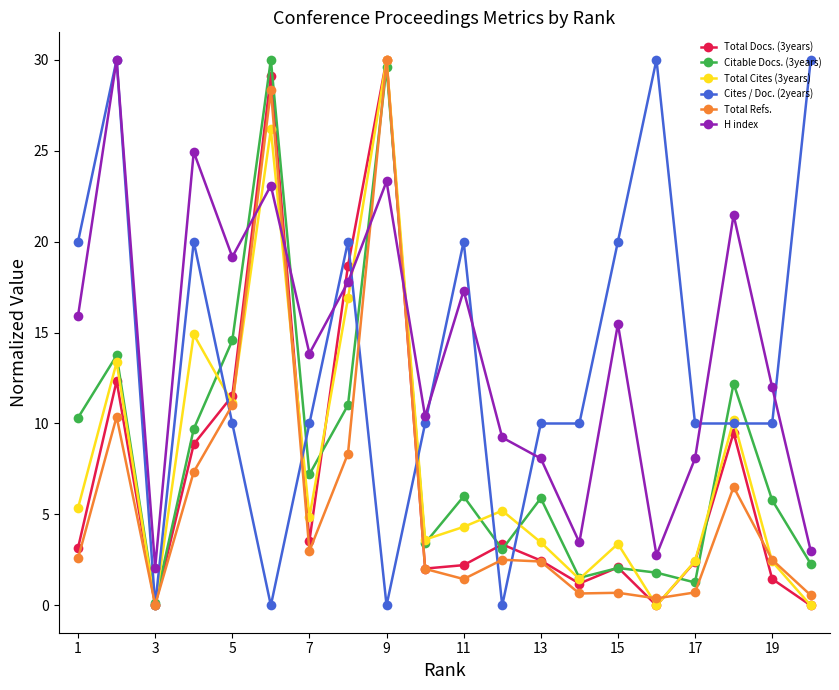

True or false: Cites / Doc. (2years) has more than 1 points higher than both neighbors.

True